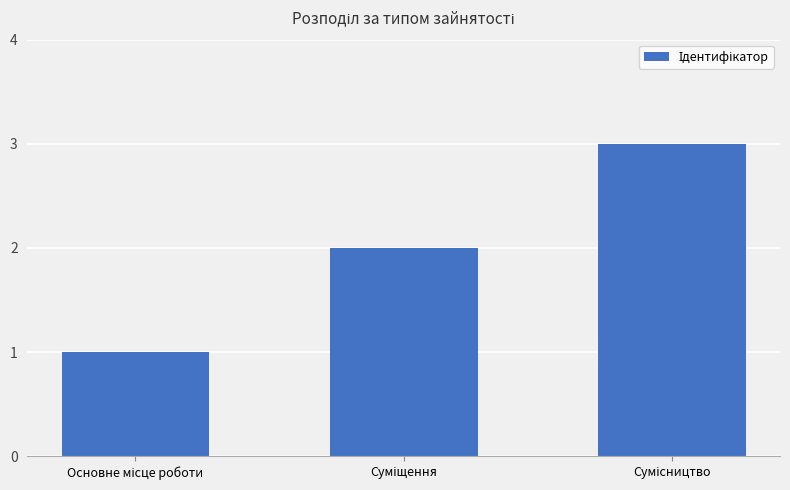

Reading left to right, what are all the values shown in this chart?

1	2	3